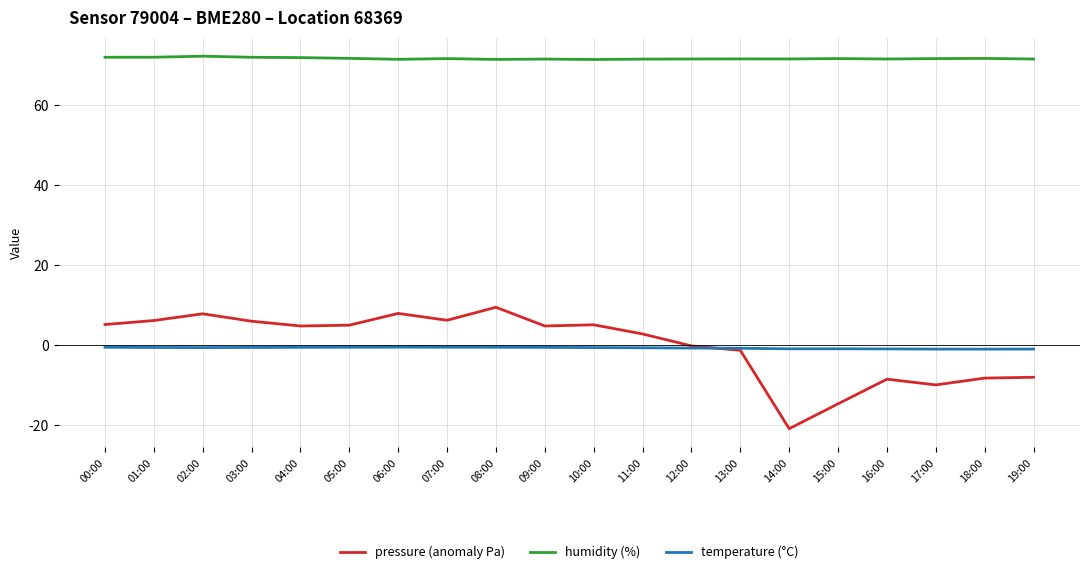

What are all the series names shown in the legend?

pressure (anomaly Pa), humidity (%), temperature (°C)